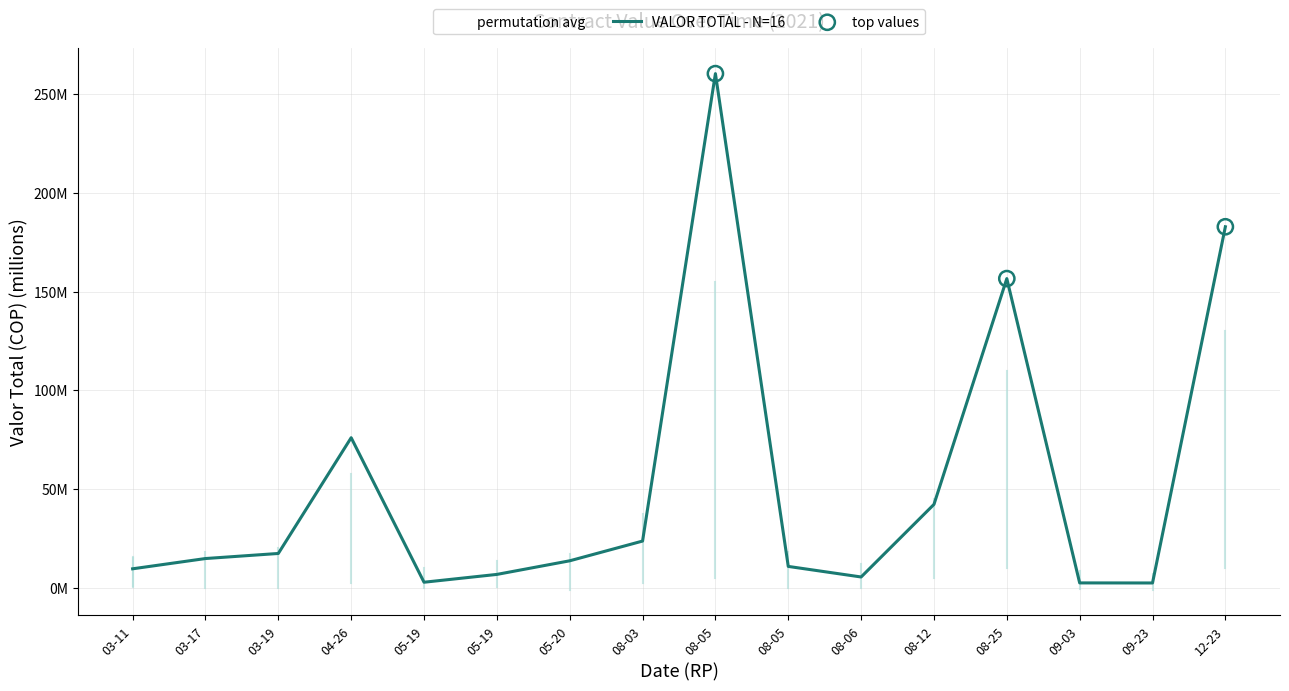

Which has a higher value, 03-17 or 08-06?

03-17